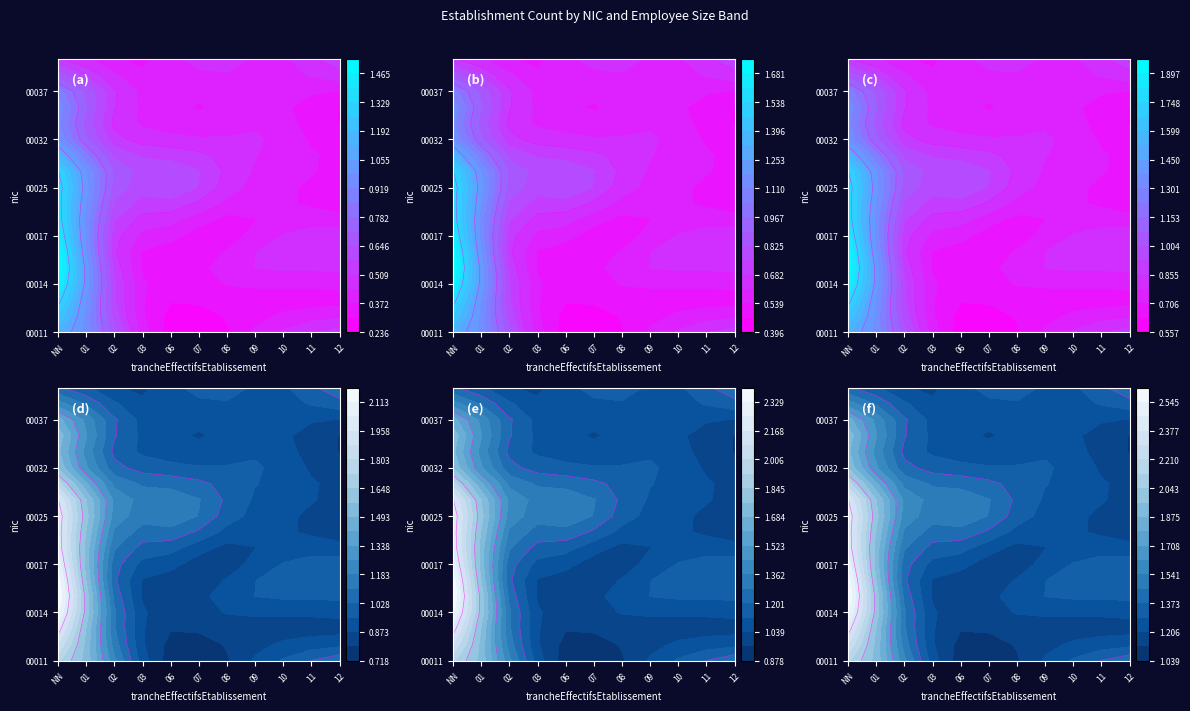

Which series has the largest range (max minus min)?

00012